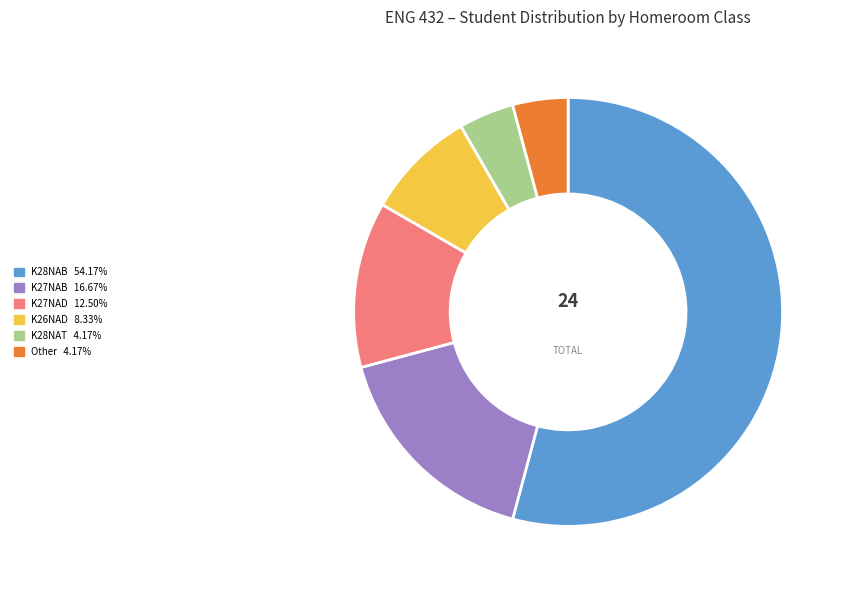

Does any single category account for the majority?

Yes